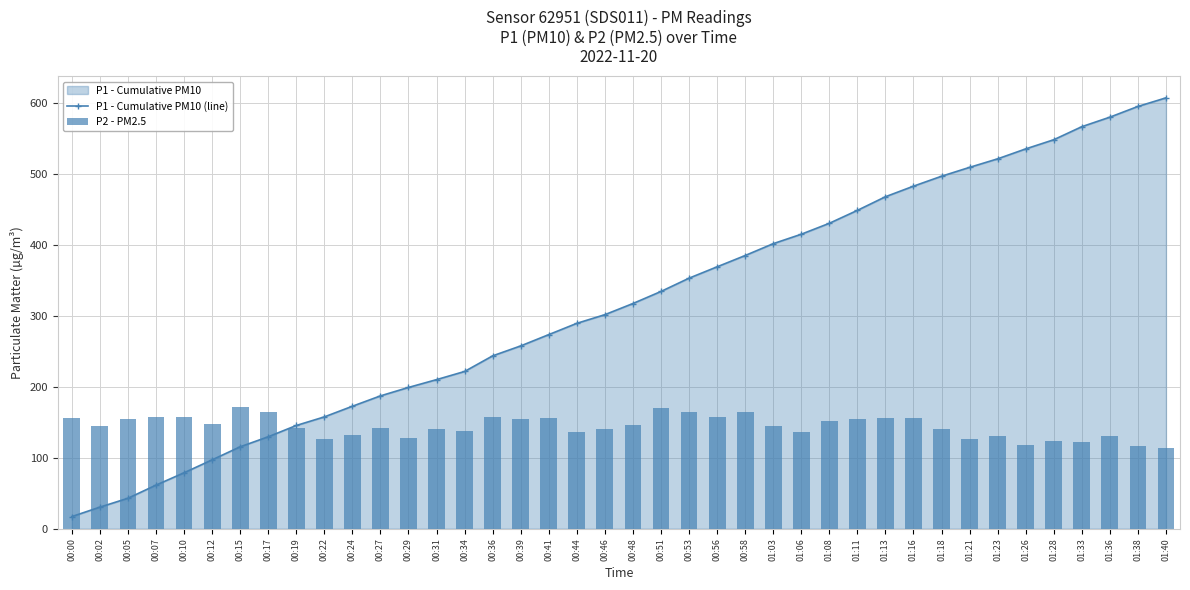

The value of P1 - Cumulative PM10 (line) at 00:53 is 352.9. True or false?

True